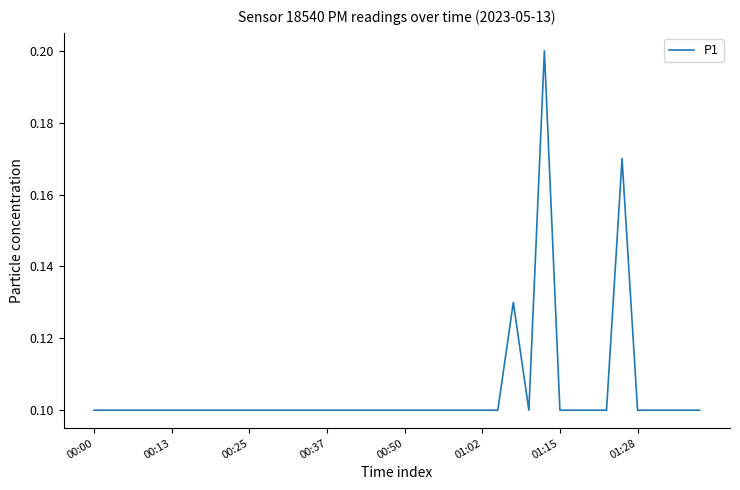

What is the sum of all values?

4.2